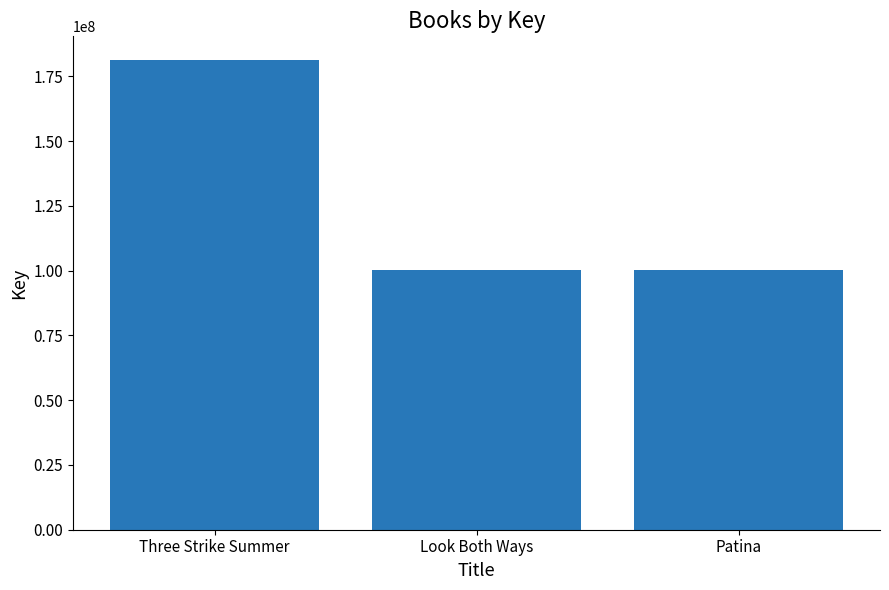

Where does the data first go above 100216975?

Three Strike Summer